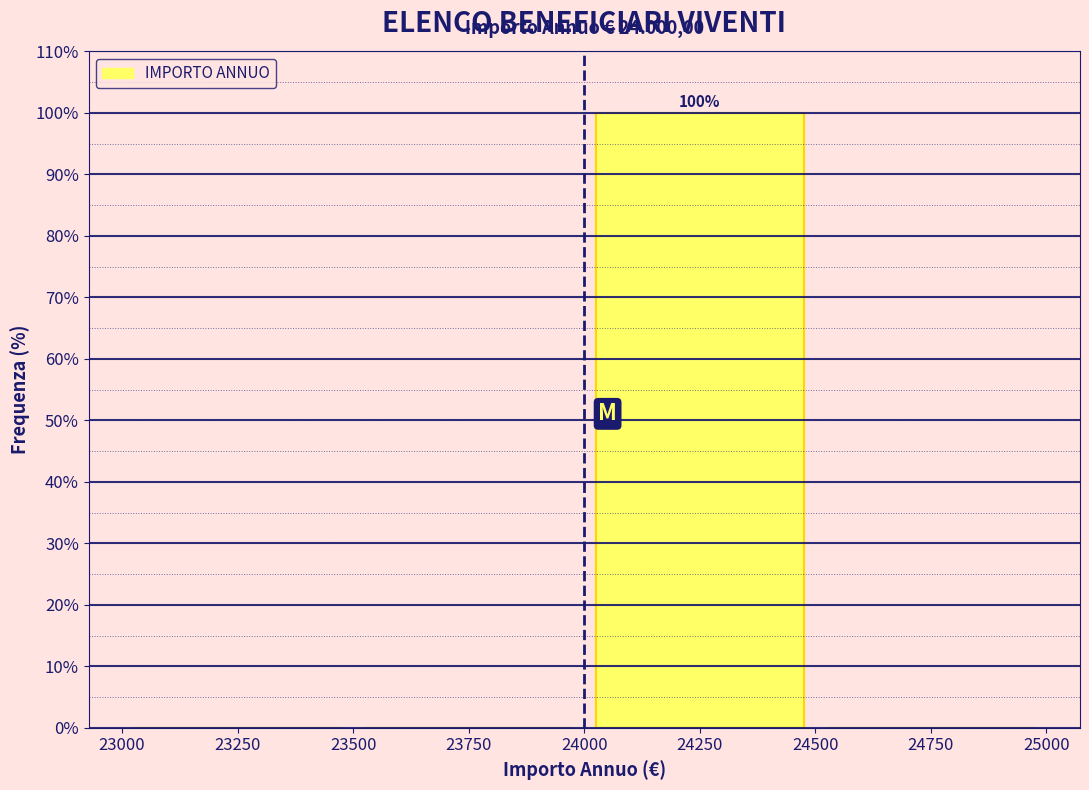

Over which range of the x-axis is the bar tallest?

24000 to 24500